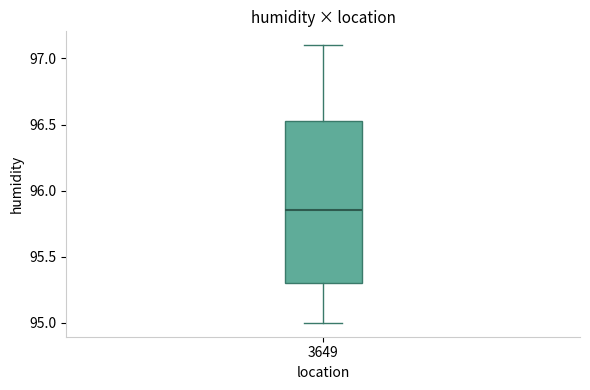

Transcribe this box plot: give where the median line is, the range the box spans, and where the two whiskers end, as read against the y-axis. The values are not printed on the chart, so give them approximately, as read against the axis.

median 95.85, box 95.30 to 96.55, whiskers 95.00 to 97.10